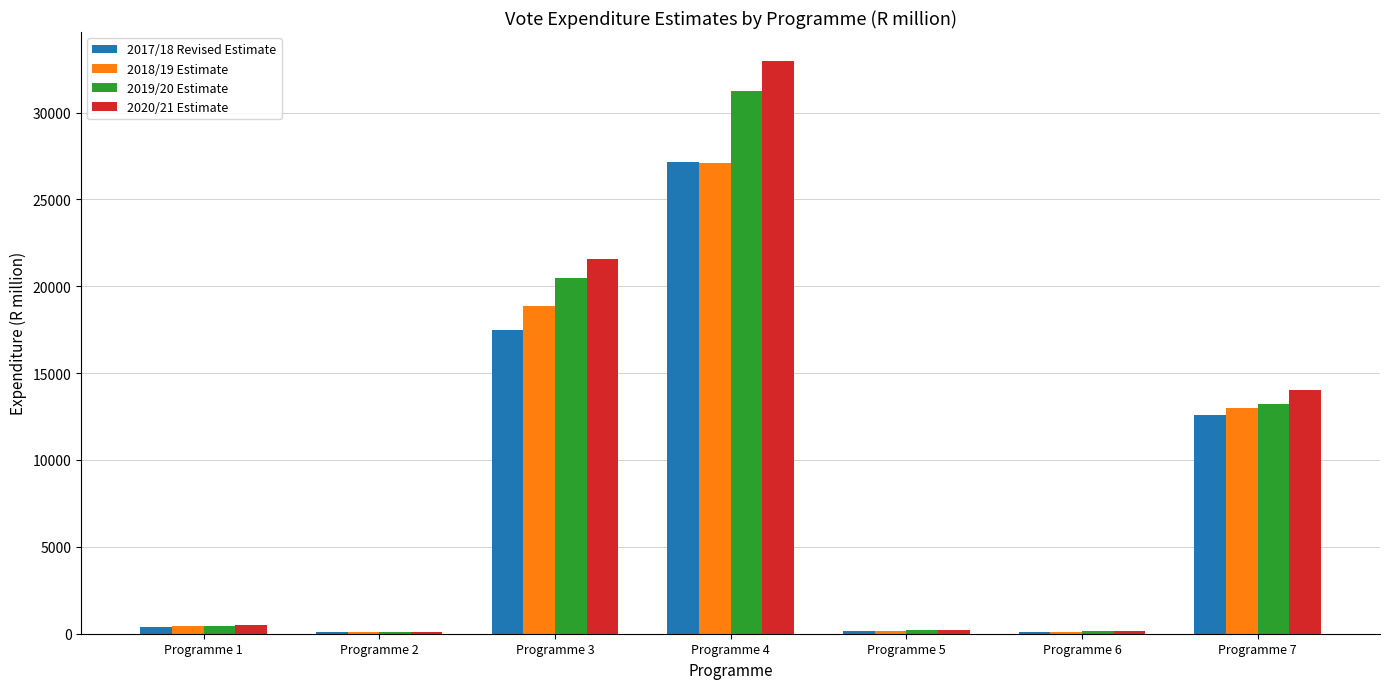

What is the sum of all 2019/20 Estimate values?

65857.1